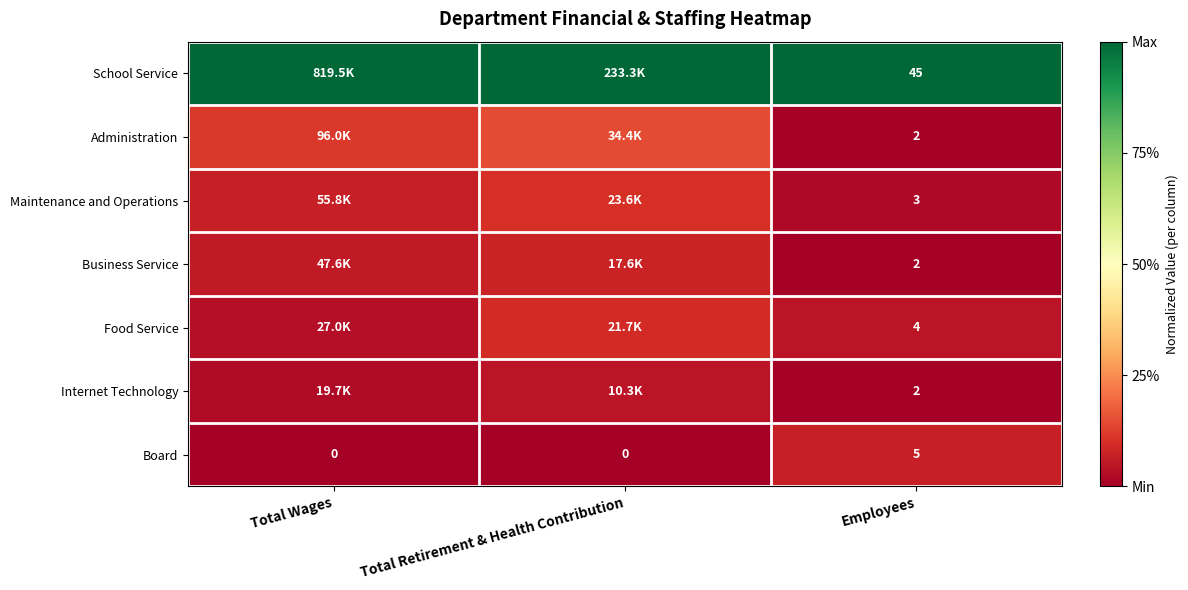

At how many categories does at least one series exceed 0?

3